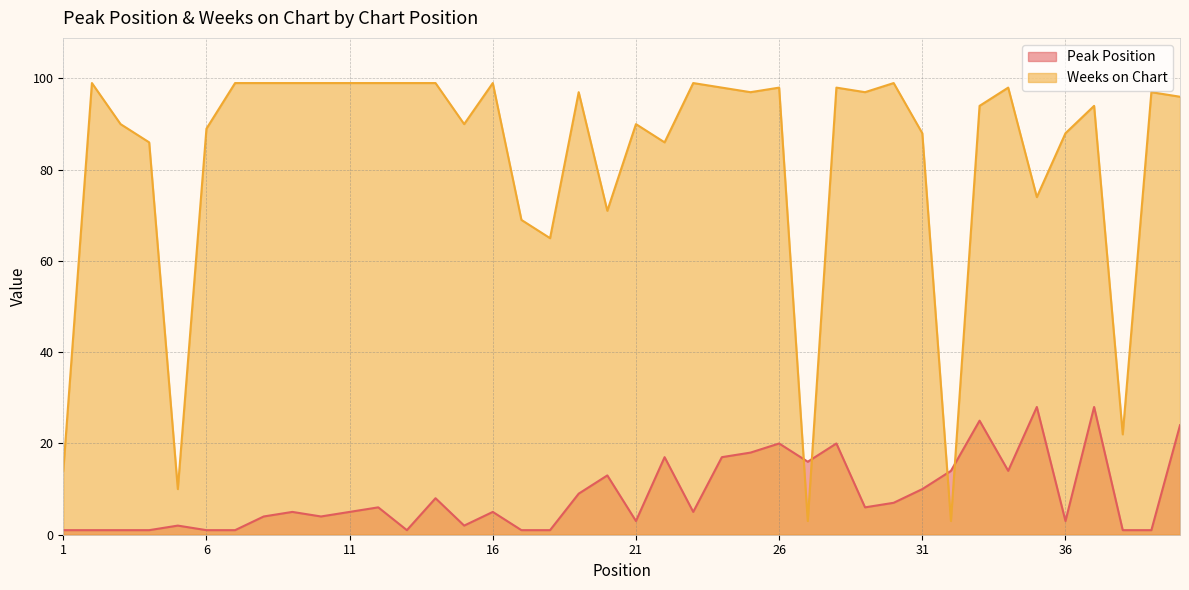

What is the difference between the highest and lowest values at 27?

13